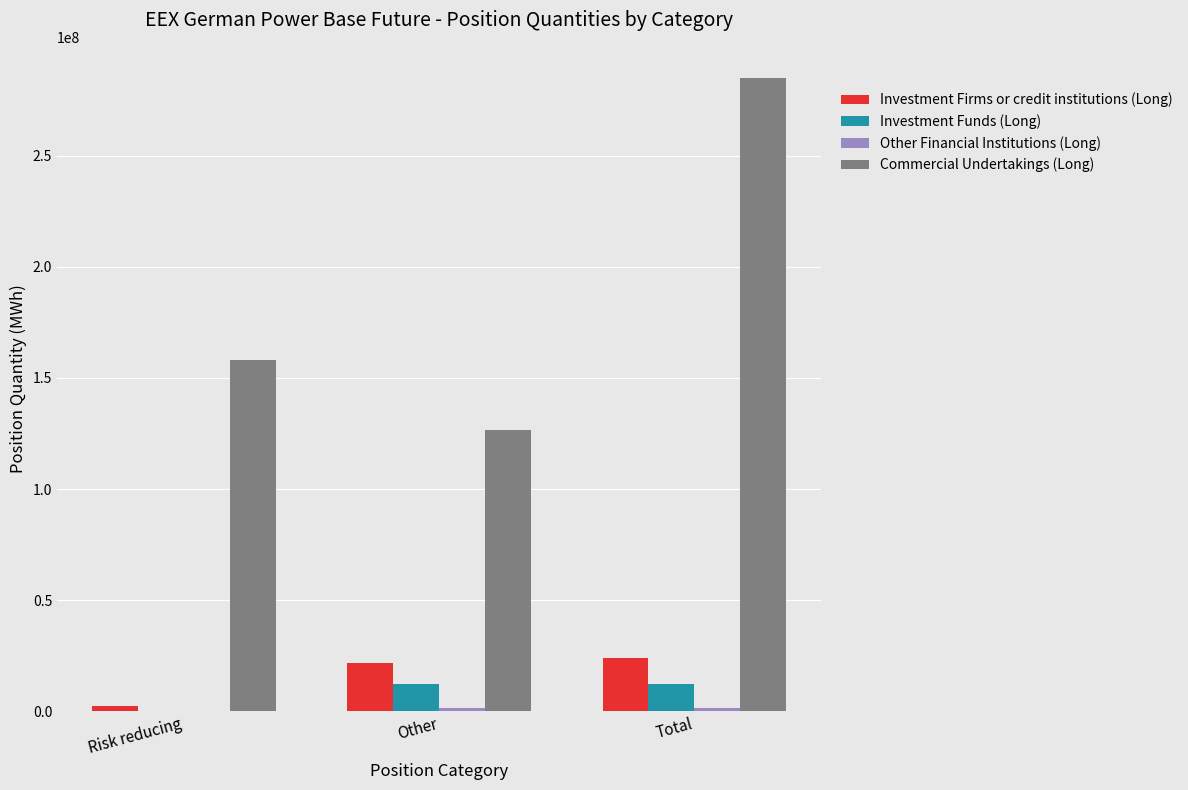

Which category has the highest value across all series?

Total